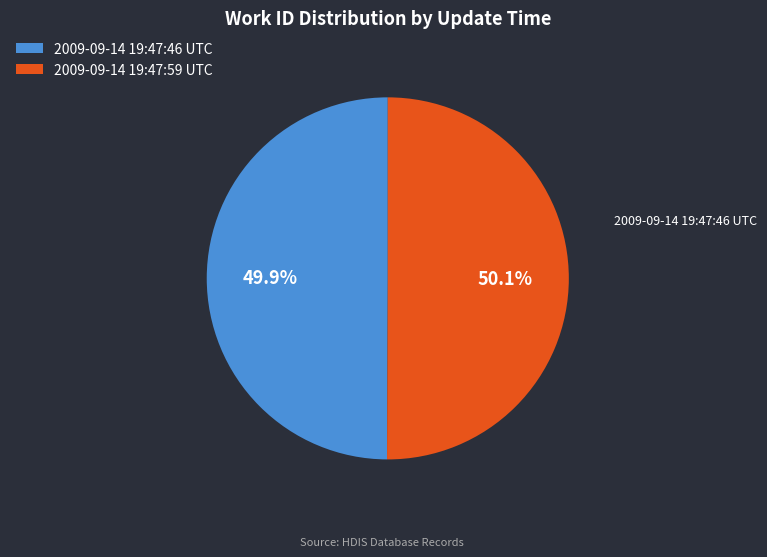

Count the number of slices in the pie.

2